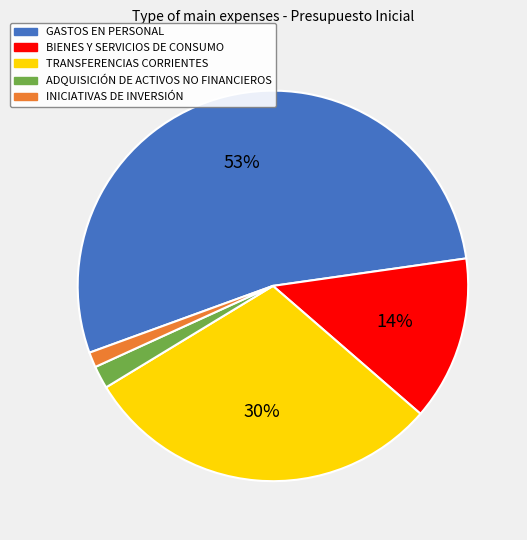

Between TRANSFERENCIAS CORRIENTES and BIENES Y SERVICIOS DE CONSUMO, which is larger?

TRANSFERENCIAS CORRIENTES